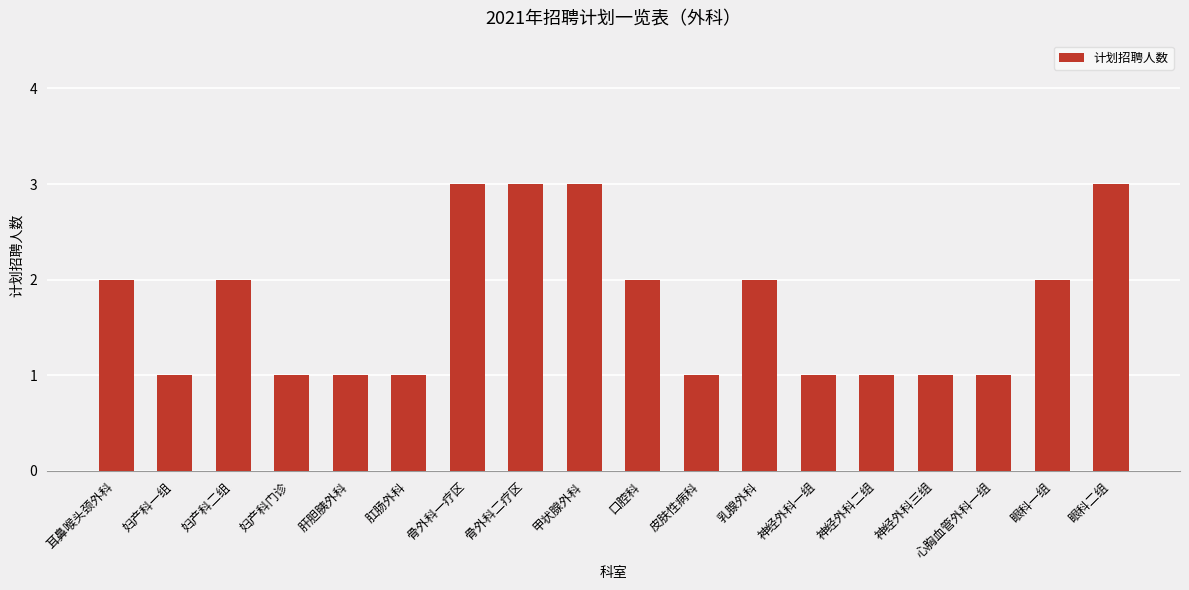

What position from the left is 骨外科一疗区?

7